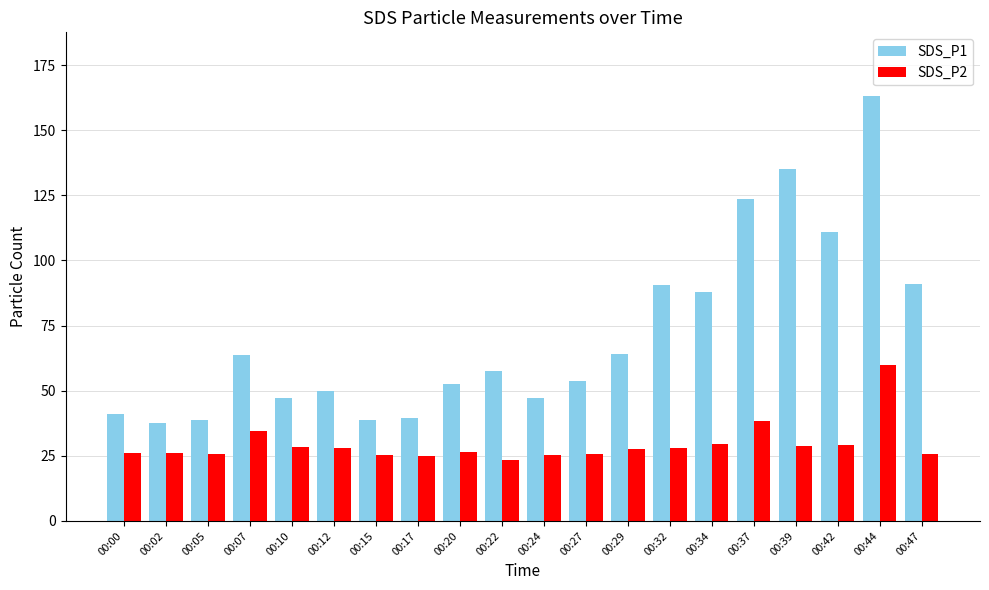

At which category is the sum across all series the highest?

00:44